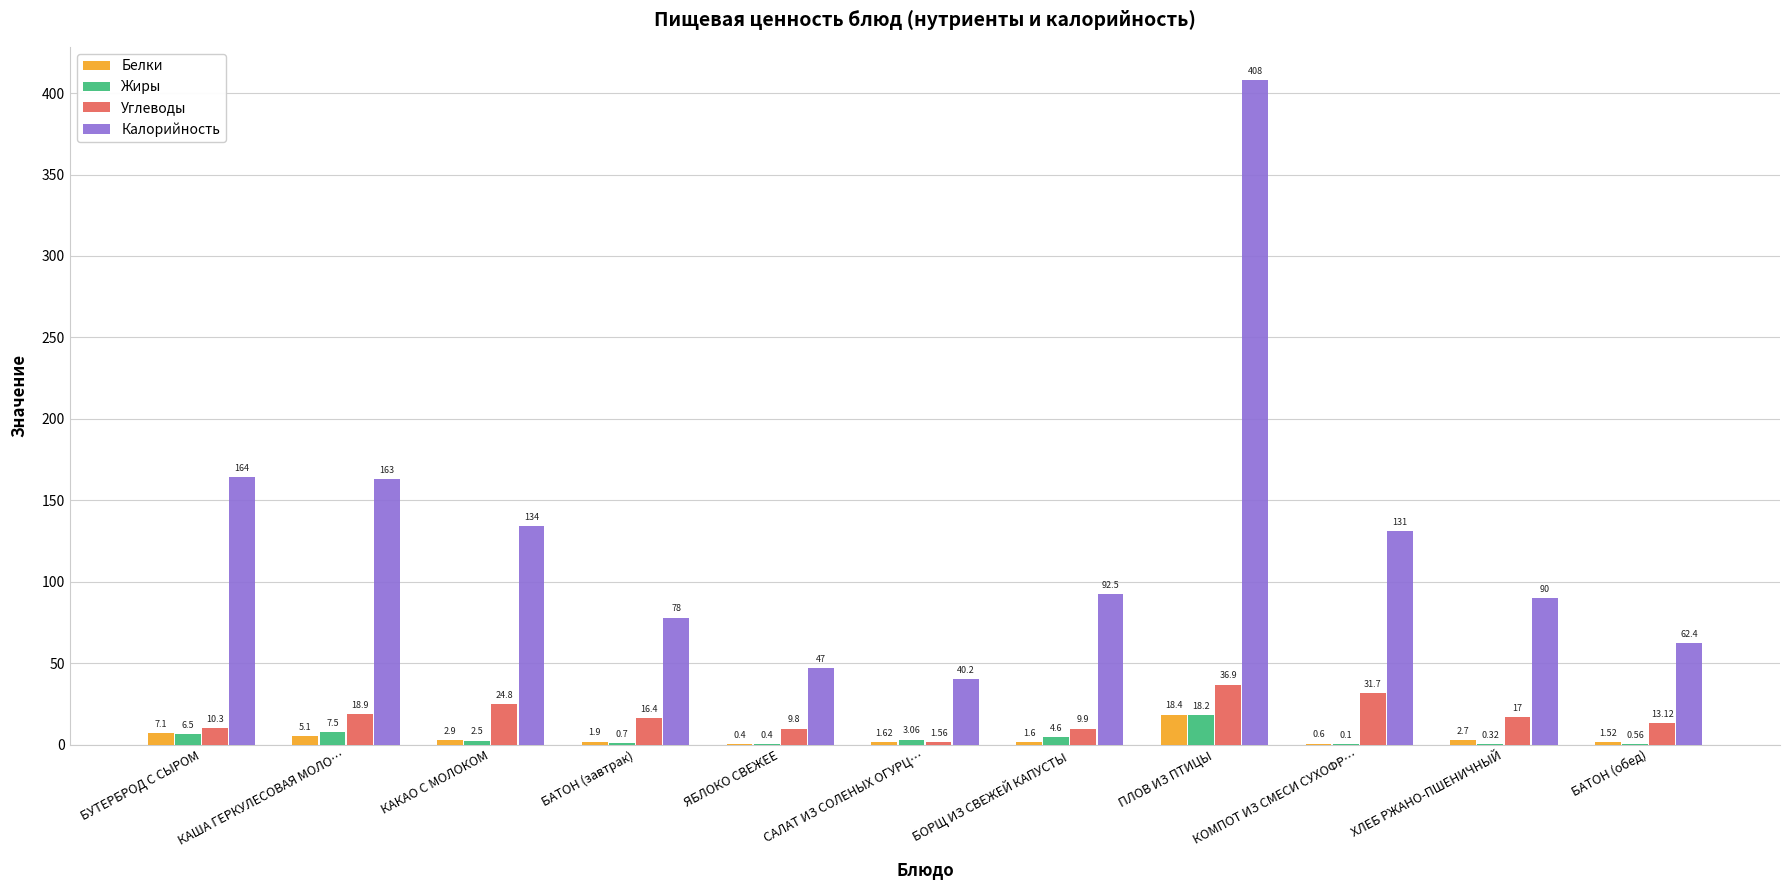

Between ЯБЛОКО СВЕЖЕЕ and ПЛОВ ИЗ ПТИЦЫ, which series saw the biggest shift?

Калорийность